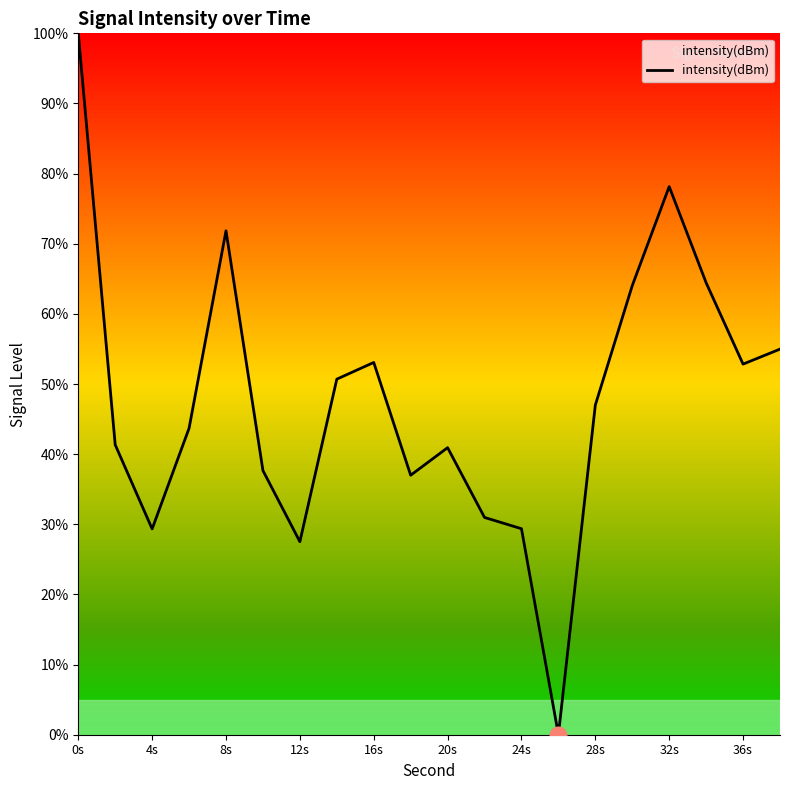

What is the greatest value displayed?

100.0